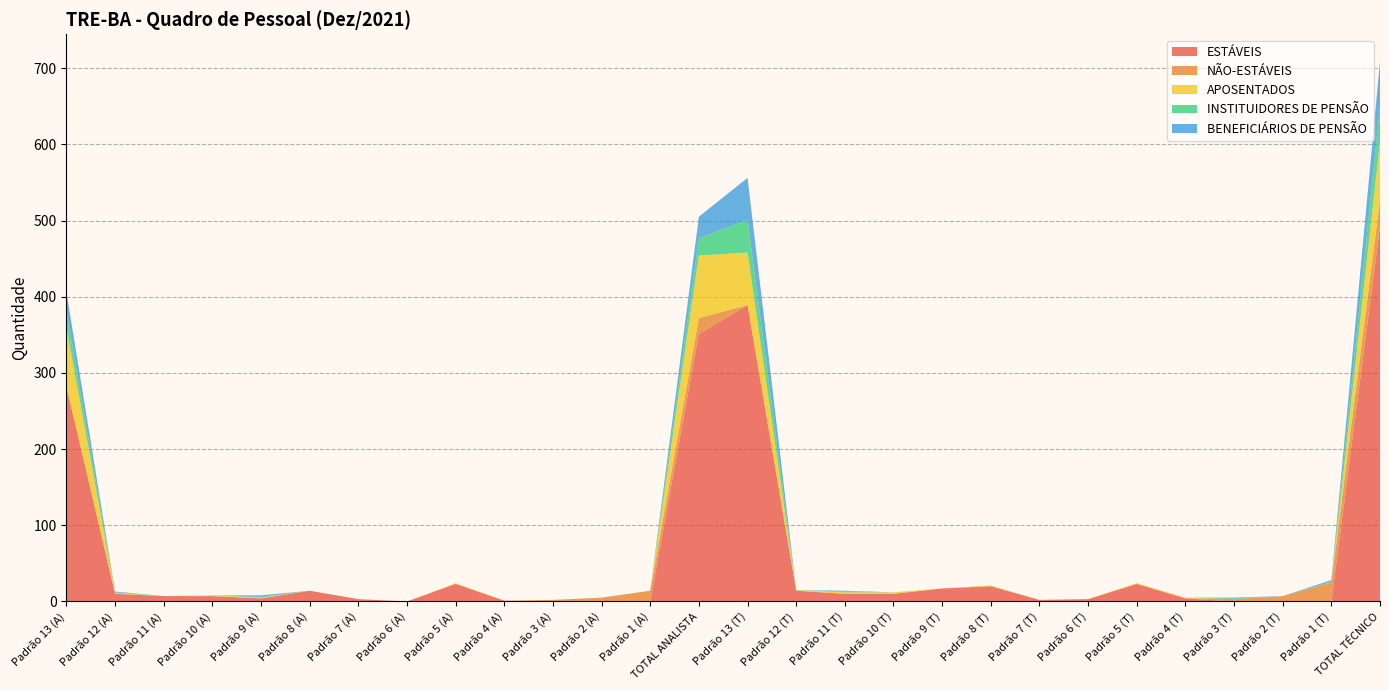

Reading left to right, extract all data points from this chart.

ESTÁVEIS: Padrão 13 (A)=282	Padrão 12 (A)=10	Padrão 11 (A)=7	Padrão 10 (A)=7	Padrão 9 (A)=4	Padrão 8 (A)=14	Padrão 7 (A)=3	Padrão 6 (A)=0	Padrão 5 (A)=23	Padrão 4 (A)=1	Padrão 3 (A)=0	Padrão 2 (A)=0	Padrão 1 (A)=0	TOTAL ANALISTA=351	Padrão 13 (T)=389	Padrão 12 (T)=14	Padrão 11 (T)=10	Padrão 10 (T)=10	Padrão 9 (T)=17	Padrão 8 (T)=20	Padrão 7 (T)=2	Padrão 6 (T)=3	Padrão 5 (T)=23	Padrão 4 (T)=4	Padrão 3 (T)=0	Padrão 2 (T)=0	Padrão 1 (T)=0	TOTAL TÉCNICO=492
NÃO-ESTÁVEIS: Padrão 13 (A)=0	Padrão 12 (A)=0	Padrão 11 (A)=0	Padrão 10 (A)=0	Padrão 9 (A)=0	Padrão 8 (A)=0	Padrão 7 (A)=0	Padrão 6 (A)=0	Padrão 5 (A)=0	Padrão 4 (A)=0	Padrão 3 (A)=2	Padrão 2 (A)=5	Padrão 1 (A)=14	TOTAL ANALISTA=21	Padrão 13 (T)=0	Padrão 12 (T)=0	Padrão 11 (T)=0	Padrão 10 (T)=0	Padrão 9 (T)=0	Padrão 8 (T)=0	Padrão 7 (T)=0	Padrão 6 (T)=0	Padrão 5 (T)=0	Padrão 4 (T)=0	Padrão 3 (T)=3	Padrão 2 (T)=7	Padrão 1 (T)=25	TOTAL TÉCNICO=35
APOSENTADOS: Padrão 13 (A)=78	Padrão 12 (A)=1	Padrão 11 (A)=0	Padrão 10 (A)=1	Padrão 9 (A)=1	Padrão 8 (A)=0	Padrão 7 (A)=0	Padrão 6 (A)=0	Padrão 5 (A)=1	Padrão 4 (A)=0	Padrão 3 (A)=0	Padrão 2 (A)=0	Padrão 1 (A)=0	TOTAL ANALISTA=82	Padrão 13 (T)=69	Padrão 12 (T)=1	Padrão 11 (T)=2	Padrão 10 (T)=2	Padrão 9 (T)=0	Padrão 8 (T)=1	Padrão 7 (T)=0	Padrão 6 (T)=0	Padrão 5 (T)=1	Padrão 4 (T)=1	Padrão 3 (T)=0	Padrão 2 (T)=0	Padrão 1 (T)=0	TOTAL TÉCNICO=77
INSTITUIDORES DE PENSÃO: Padrão 13 (A)=21	Padrão 12 (A)=1	Padrão 11 (A)=0	Padrão 10 (A)=0	Padrão 9 (A)=1	Padrão 8 (A)=0	Padrão 7 (A)=0	Padrão 6 (A)=0	Padrão 5 (A)=0	Padrão 4 (A)=0	Padrão 3 (A)=0	Padrão 2 (A)=0	Padrão 1 (A)=0	TOTAL ANALISTA=23	Padrão 13 (T)=43	Padrão 12 (T)=0	Padrão 11 (T)=1	Padrão 10 (T)=0	Padrão 9 (T)=0	Padrão 8 (T)=0	Padrão 7 (T)=0	Padrão 6 (T)=0	Padrão 5 (T)=0	Padrão 4 (T)=0	Padrão 3 (T)=1	Padrão 2 (T)=0	Padrão 1 (T)=1	TOTAL TÉCNICO=46
BENEFICIÁRIOS DE PENSÃO: Padrão 13 (A)=25	Padrão 12 (A)=1	Padrão 11 (A)=0	Padrão 10 (A)=0	Padrão 9 (A)=2	Padrão 8 (A)=0	Padrão 7 (A)=0	Padrão 6 (A)=0	Padrão 5 (A)=0	Padrão 4 (A)=0	Padrão 3 (A)=0	Padrão 2 (A)=0	Padrão 1 (A)=0	TOTAL ANALISTA=28	Padrão 13 (T)=55	Padrão 12 (T)=0	Padrão 11 (T)=1	Padrão 10 (T)=0	Padrão 9 (T)=0	Padrão 8 (T)=0	Padrão 7 (T)=0	Padrão 6 (T)=0	Padrão 5 (T)=0	Padrão 4 (T)=0	Padrão 3 (T)=1	Padrão 2 (T)=0	Padrão 1 (T)=2	TOTAL TÉCNICO=59